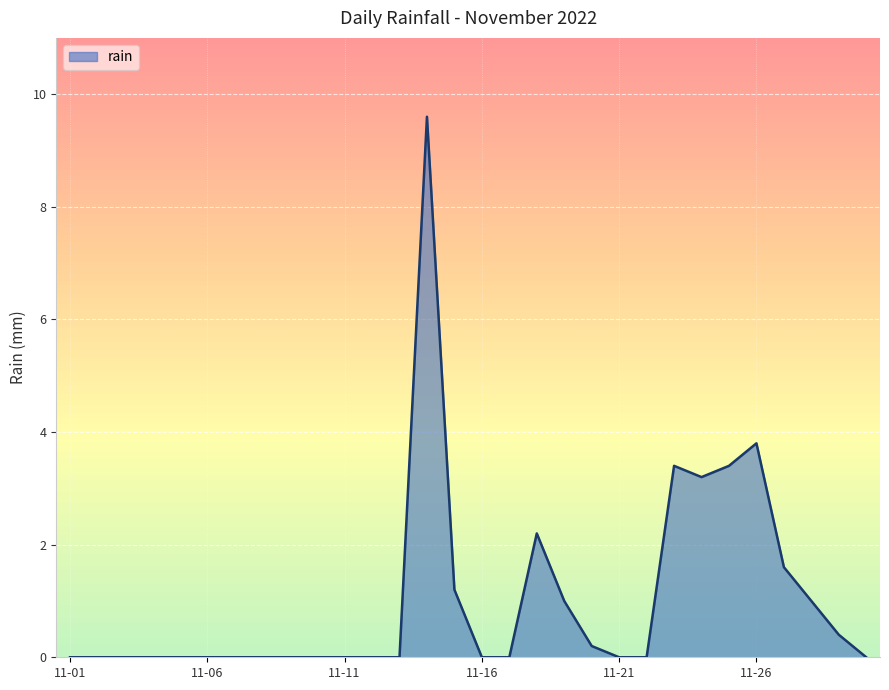

What is the maximum value shown in the chart?

9.6